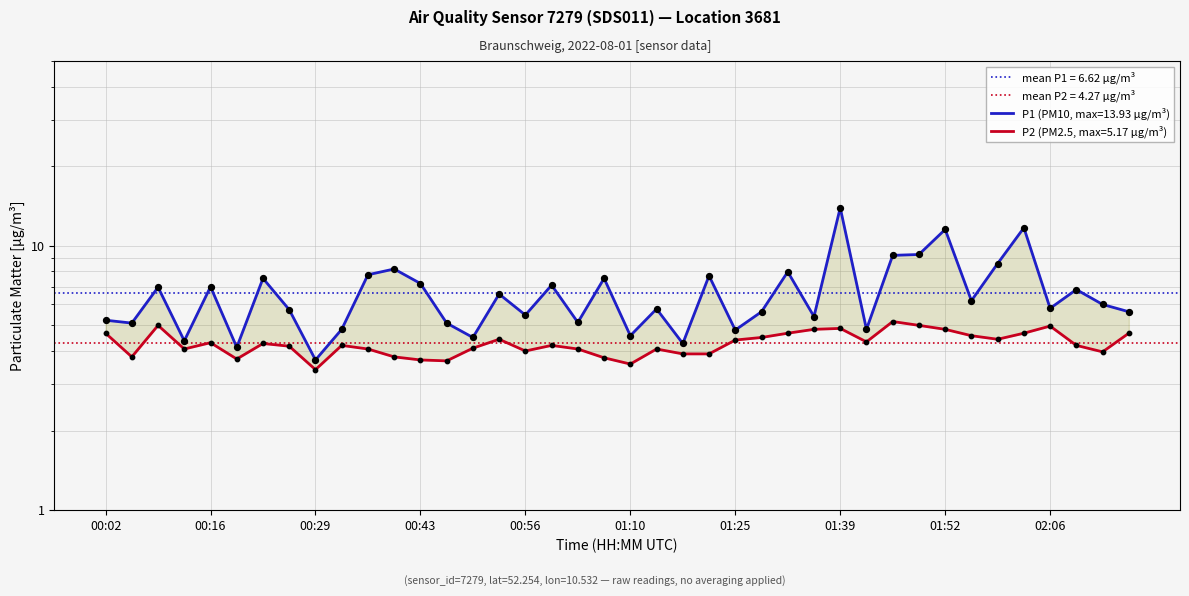

What is the total value across all series at 00:26?

9.9